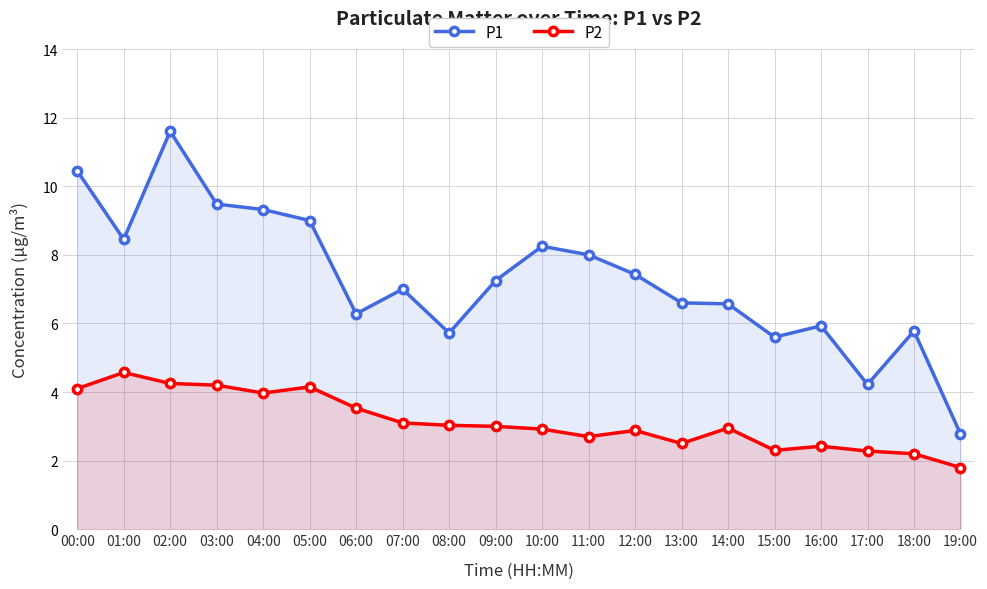

What is the value of the P2 point at the 9th from the left?

3.0